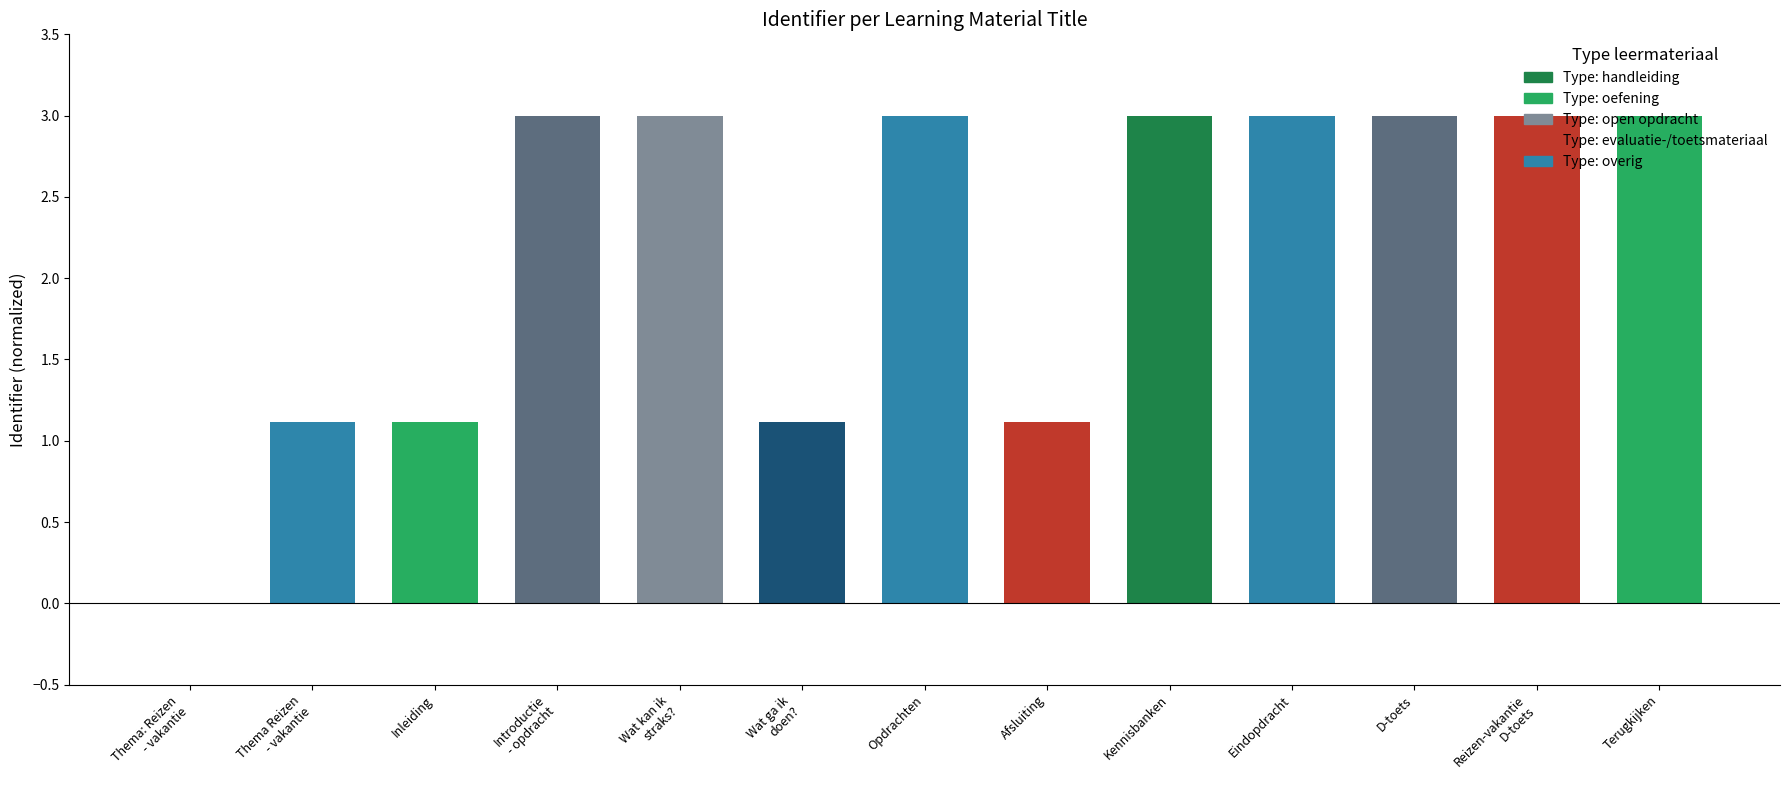

What is the average value?

2.2